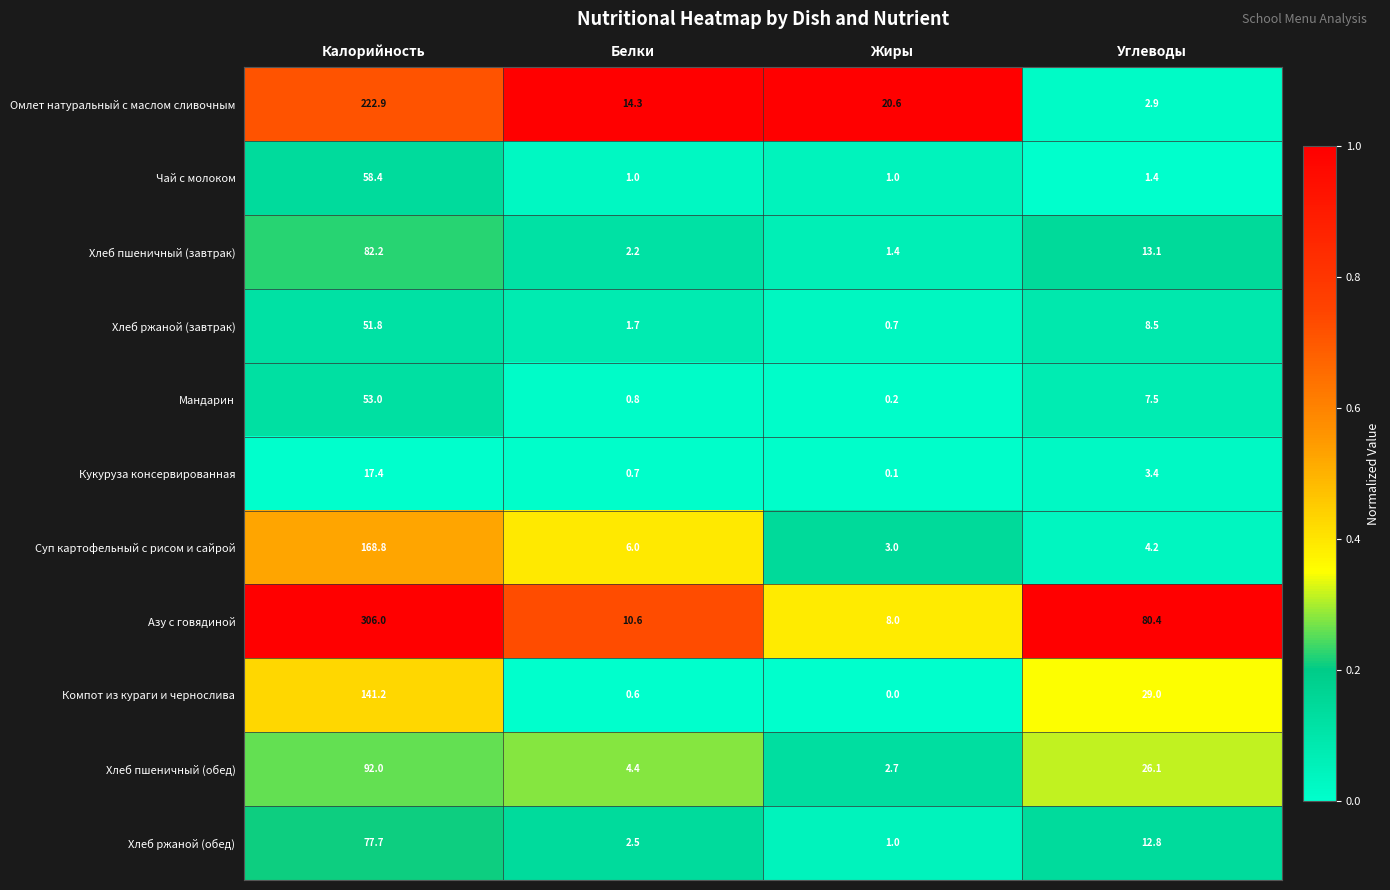

What is the total value across all series at Белки?

44.8